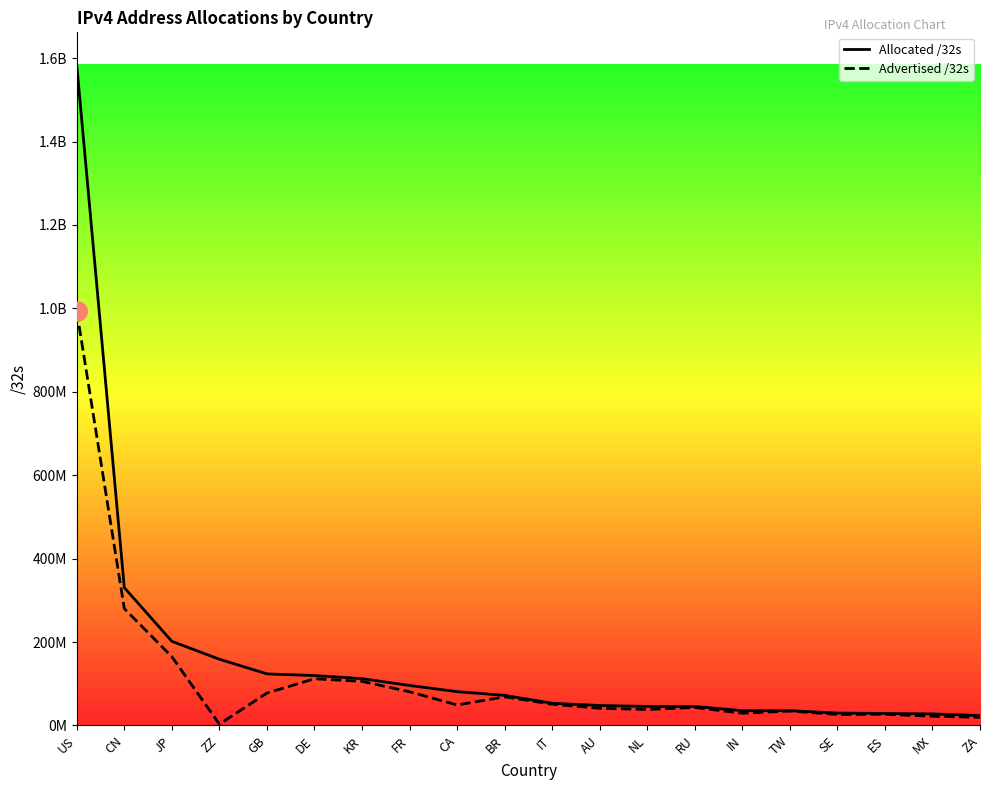

Which category has the highest value across all series?

US